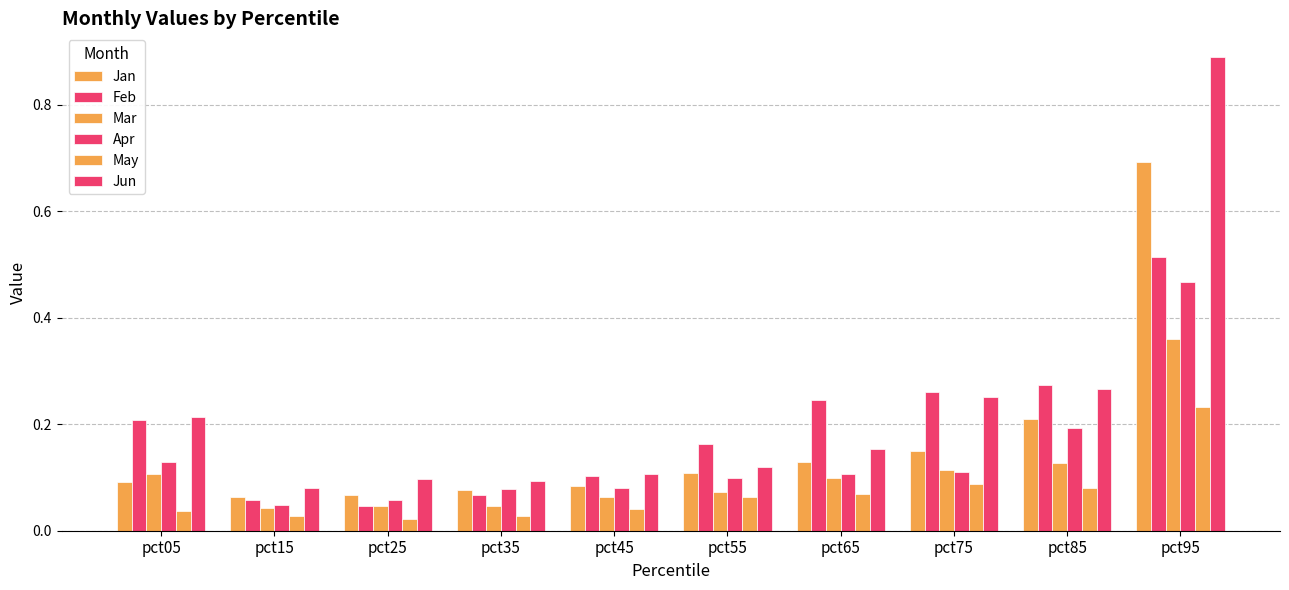

How many data points does each series have?

10